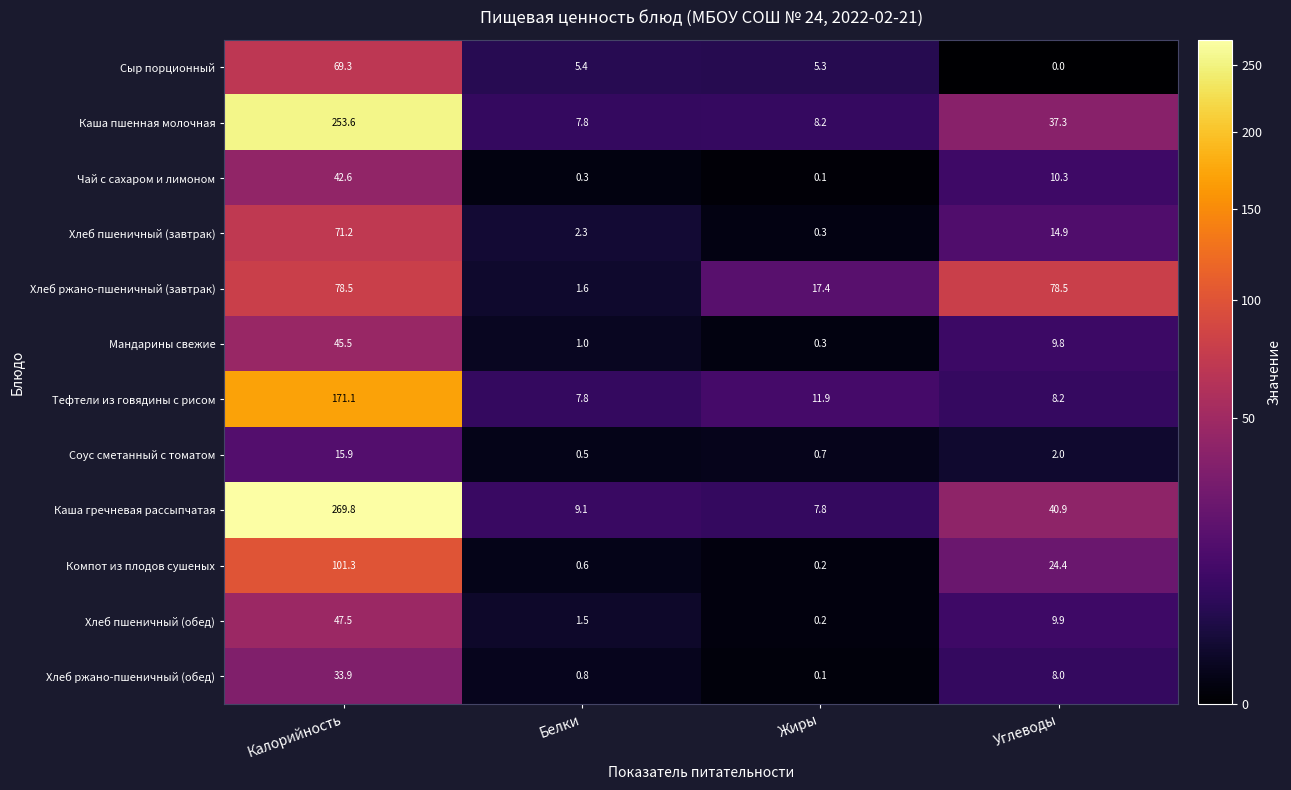

What is the total value across all series at Калорийность?

1200.2